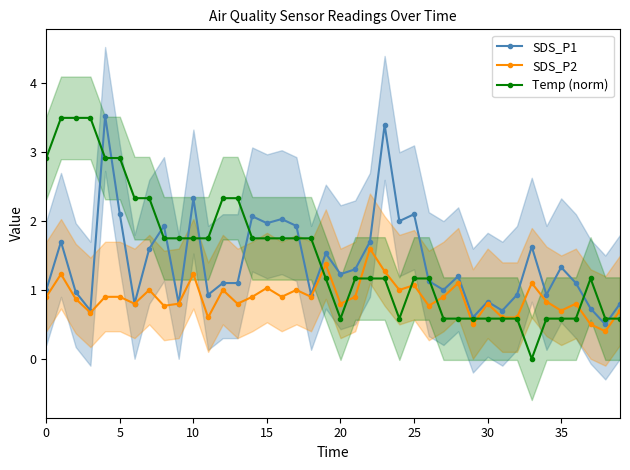

Does the chart display data point markers on the line(s)?

Yes